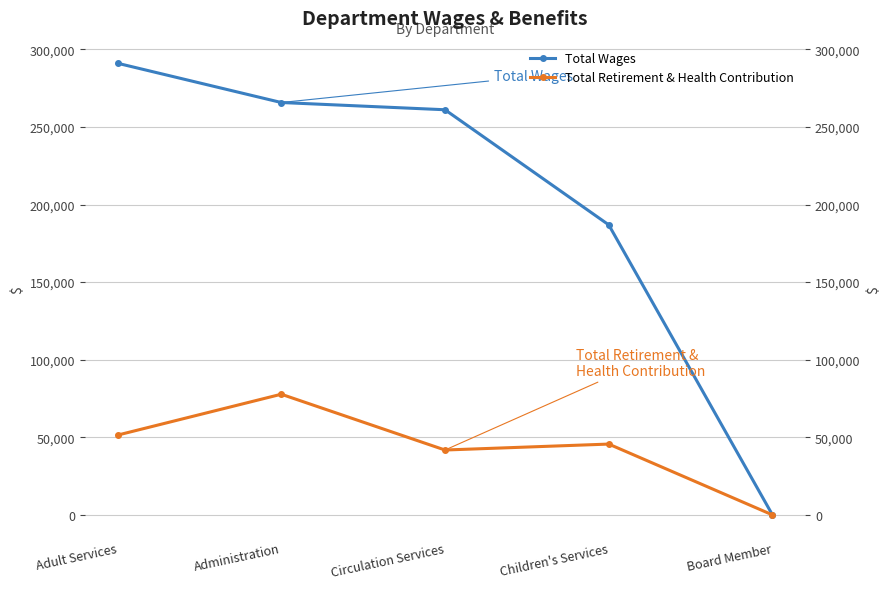

What is the difference between the second highest and second lowest values in the Total Wages series?

78830.6